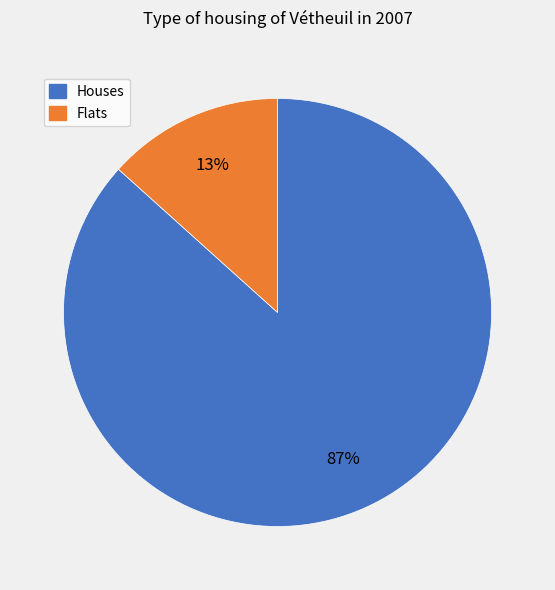

Is there a majority slice in this chart?

Yes